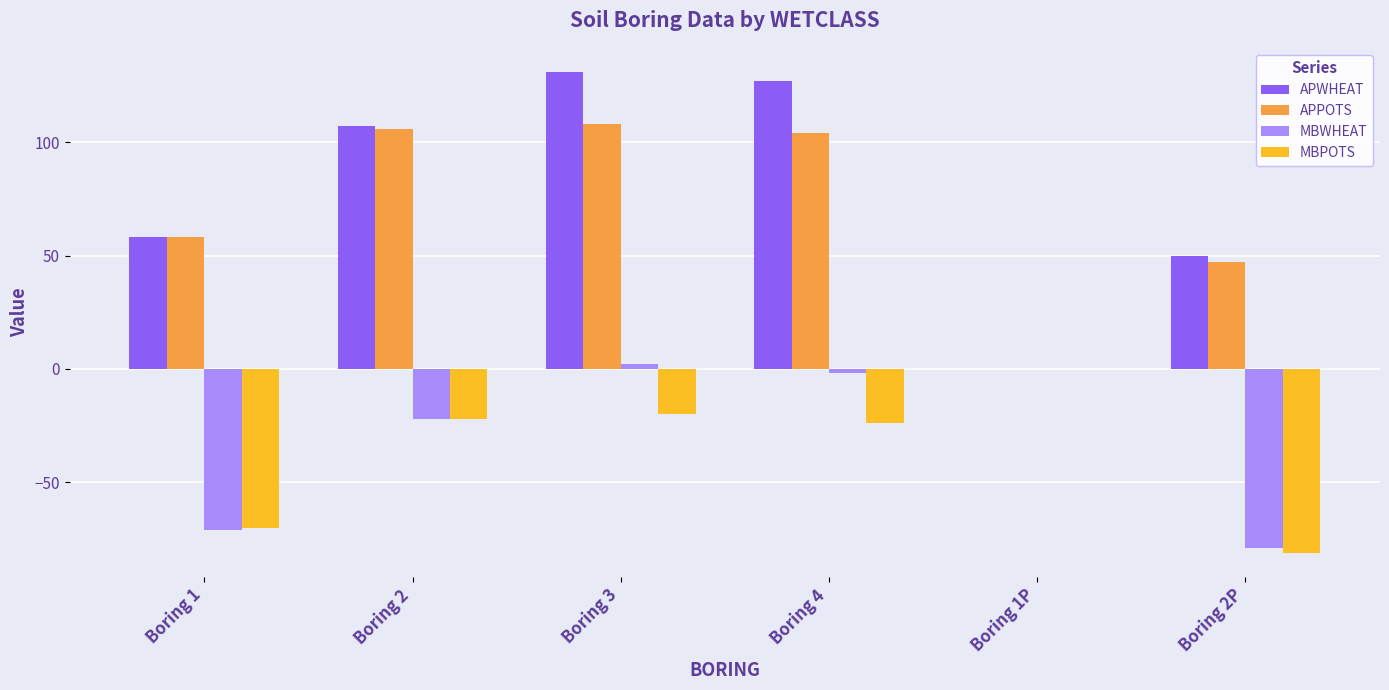

What is the total value across all series at Boring 1?

-25